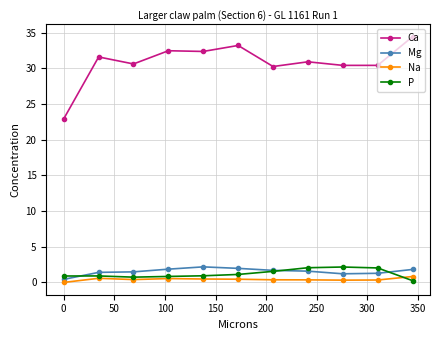

What is the value of the Ca point at the 4th from the left?

32.5